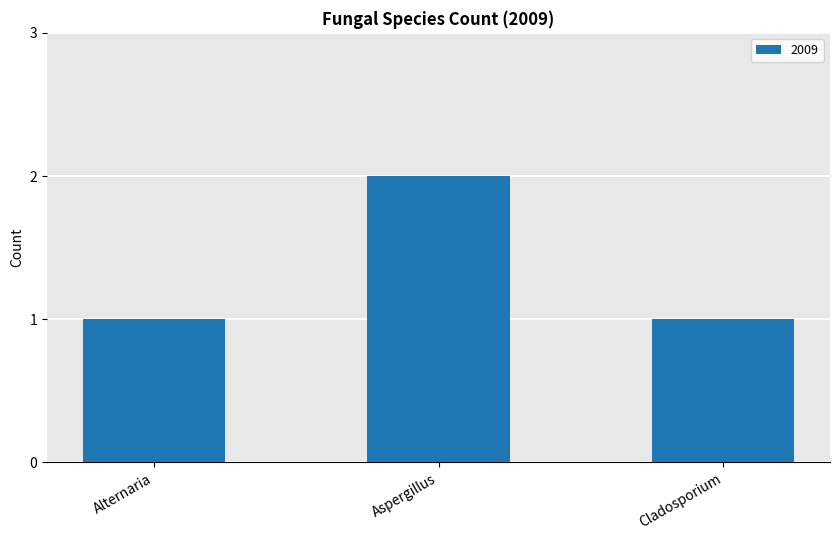

Which has a higher value, Cladosporium or Aspergillus?

Aspergillus